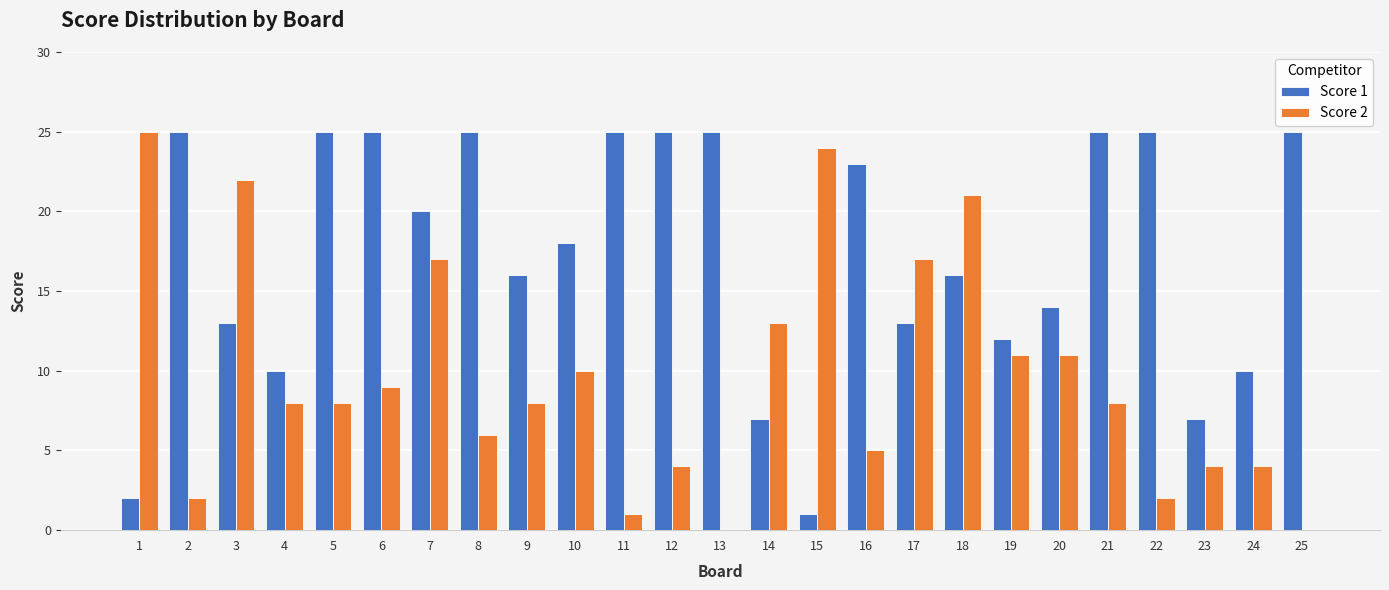

Which series has the largest range (max minus min)?

Score 2